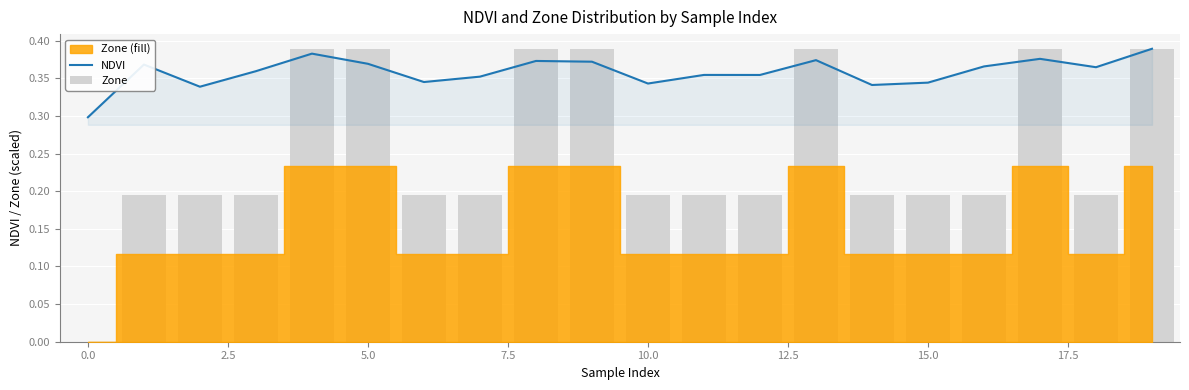

What is the label of the 20th bar from the left?

19